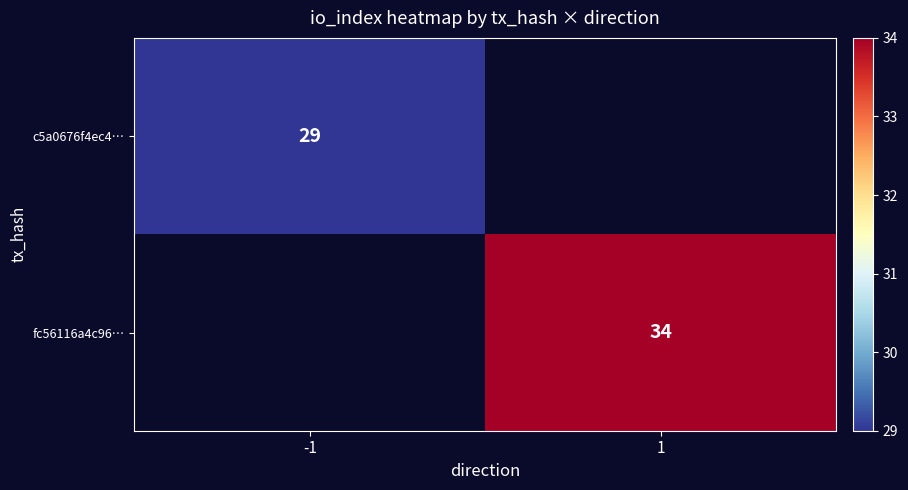

Count the number of data series in this chart.

2